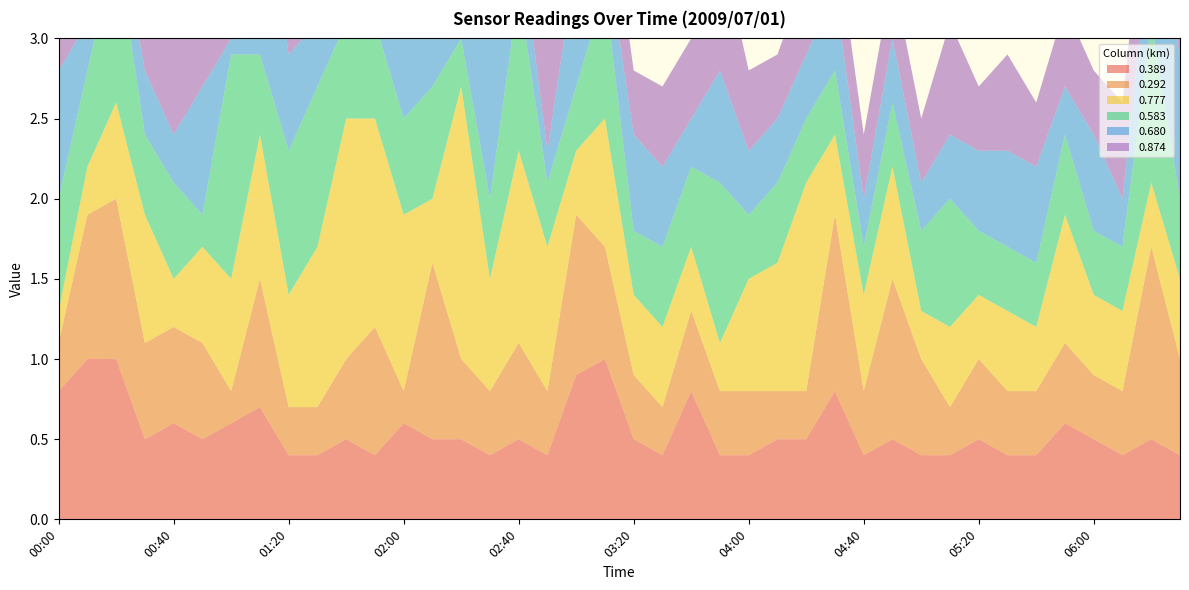

Reading left to right, transcribe all the data shown in this chart.

0.389: 00:00=0.8	00:10=1.0	00:20=1.0	00:30=0.5	00:40=0.6	00:50=0.5	01:00=0.6	01:10=0.7	01:20=0.4	01:30=0.4	01:40=0.5	01:50=0.4	02:00=0.6	02:10=0.5	02:20=0.5	02:30=0.4	02:40=0.5	02:50=0.4	03:00=0.9	03:10=1.0	03:20=0.5	03:30=0.4	03:40=0.8	03:50=0.4	04:00=0.4	04:10=0.5	04:20=0.5	04:30=0.8	04:40=0.4	04:50=0.5	05:00=0.4	05:10=0.4	05:20=0.5	05:30=0.4	05:40=0.4	05:50=0.6	06:00=0.5	06:10=0.4	06:20=0.5	06:30=0.4
0.292: 00:00=0.3	00:10=0.9	00:20=1.0	00:30=0.6	00:40=0.6	00:50=0.6	01:00=0.2	01:10=0.8	01:20=0.3	01:30=0.3	01:40=0.5	01:50=0.8	02:00=0.2	02:10=1.1	02:20=0.5	02:30=0.4	02:40=0.6	02:50=0.4	03:00=1.0	03:10=0.7	03:20=0.4	03:30=0.3	03:40=0.5	03:50=0.4	04:00=0.4	04:10=0.3	04:20=0.3	04:30=1.1	04:40=0.4	04:50=1.0	05:00=0.6	05:10=0.3	05:20=0.5	05:30=0.4	05:40=0.4	05:50=0.5	06:00=0.4	06:10=0.4	06:20=1.2	06:30=0.6
0.777: 00:00=0.2	00:10=0.3	00:20=0.6	00:30=0.8	00:40=0.3	00:50=0.6	01:00=0.7	01:10=0.9	01:20=0.7	01:30=1.0	01:40=1.5	01:50=1.3	02:00=1.1	02:10=0.4	02:20=1.7	02:30=0.7	02:40=1.2	02:50=0.9	03:00=0.4	03:10=0.8	03:20=0.5	03:30=0.5	03:40=0.4	03:50=0.3	04:00=0.7	04:10=0.8	04:20=1.3	04:30=0.5	04:40=0.6	04:50=0.7	05:00=0.3	05:10=0.5	05:20=0.4	05:30=0.5	05:40=0.4	05:50=0.8	06:00=0.5	06:10=0.5	06:20=0.4	06:30=0.5
0.583: 00:00=0.7	00:10=0.6	00:20=1.0	00:30=0.5	00:40=0.6	00:50=0.2	01:00=1.4	01:10=0.5	01:20=0.9	01:30=1.0	01:40=0.6	01:50=0.6	02:00=0.6	02:10=0.7	02:20=0.3	02:30=0.5	02:40=1.0	02:50=0.4	03:00=0.4	03:10=0.8	03:20=0.4	03:30=0.5	03:40=0.5	03:50=1.0	04:00=0.4	04:10=0.5	04:20=0.4	04:30=0.4	04:40=0.3	04:50=0.4	05:00=0.5	05:10=0.8	05:20=0.4	05:30=0.4	05:40=0.4	05:50=0.5	06:00=0.4	06:10=0.4	06:20=1.0	06:30=0.5
0.680: 00:00=0.8	00:10=0.3	00:20=0.2	00:30=0.4	00:40=0.3	00:50=0.8	01:00=0.1	01:10=1.3	01:20=0.6	01:30=0.4	01:40=0.7	01:50=1.6	02:00=1.2	02:10=0.5	02:20=0.9	02:30=1.3	02:40=0.4	02:50=0.2	03:00=0.8	03:10=0.3	03:20=0.6	03:30=0.5	03:40=0.3	03:50=0.7	04:00=0.4	04:10=0.4	04:20=0.4	04:30=0.5	04:40=0.3	04:50=0.4	05:00=0.3	05:10=0.4	05:20=0.5	05:30=0.6	05:40=0.6	05:50=0.3	06:00=0.6	06:10=0.3	06:20=0.6	06:30=0.9
0.874: 00:00=0.9	00:10=0.7	00:20=0.4	00:30=0.3	00:40=1.1	00:50=1.0	01:00=0.8	01:10=1.3	01:20=0.4	01:30=0.2	01:40=0.8	01:50=1.0	02:00=0.5	02:10=0.9	02:20=0.8	02:30=0.9	02:40=0.6	02:50=1.5	03:00=0.7	03:10=0.5	03:20=0.4	03:30=0.5	03:40=0.5	03:50=0.8	04:00=0.5	04:10=0.4	04:20=0.5	04:30=0.4	04:40=0.4	04:50=0.4	05:00=0.4	05:10=0.7	05:20=0.4	05:30=0.6	05:40=0.4	05:50=0.5	06:00=0.4	06:10=0.6	06:20=0.6	06:30=0.8